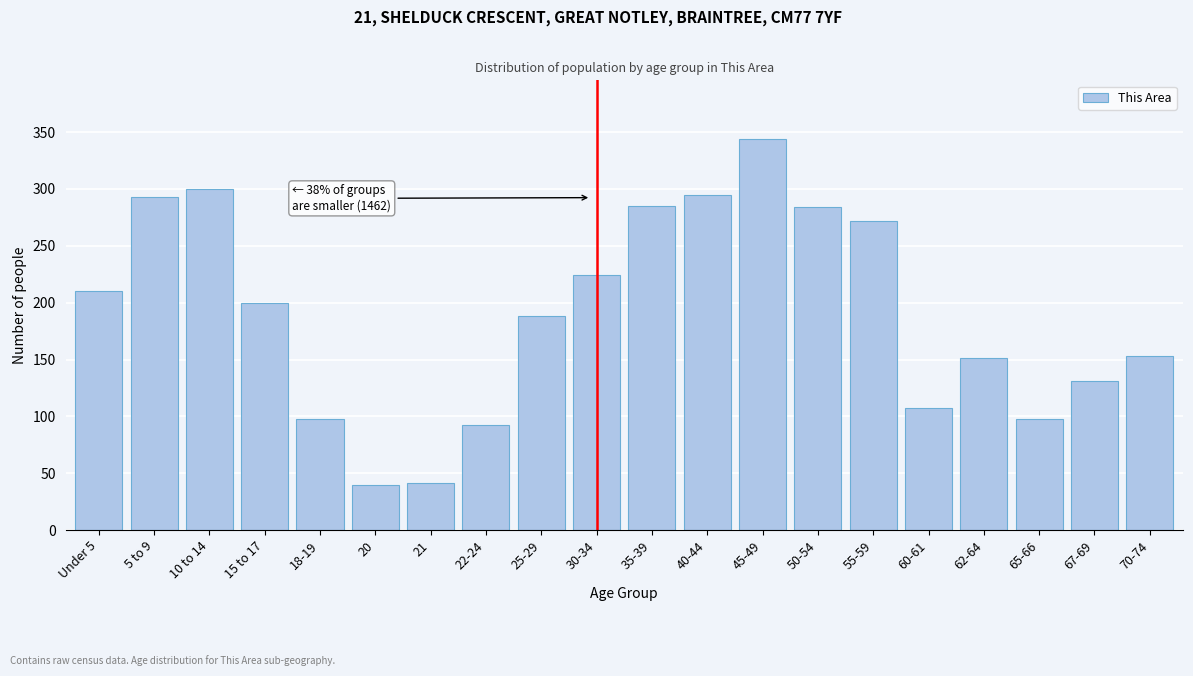

What is the greatest value displayed?

344